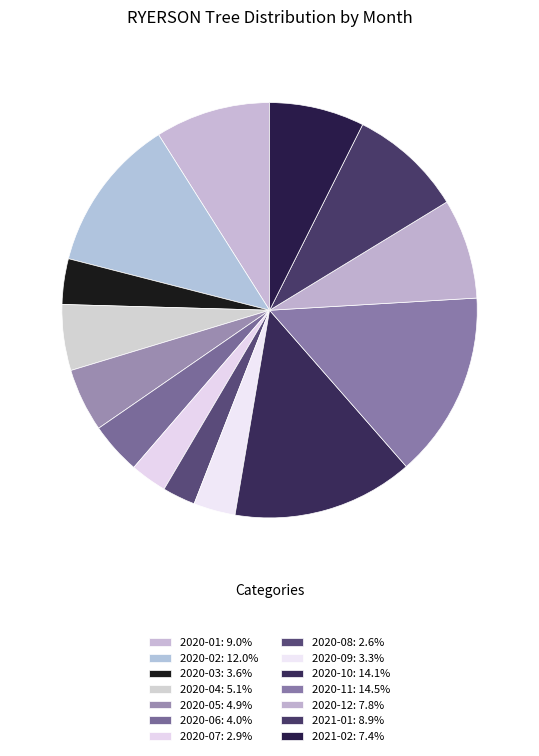

How many slices are in this pie chart?

14